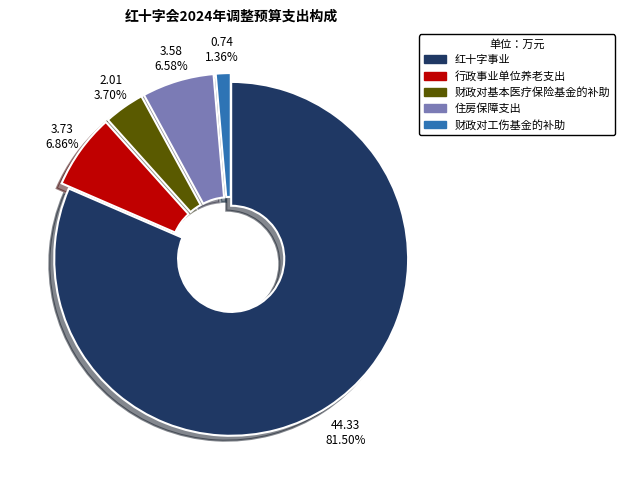

What is the majority slice?

红十字事业